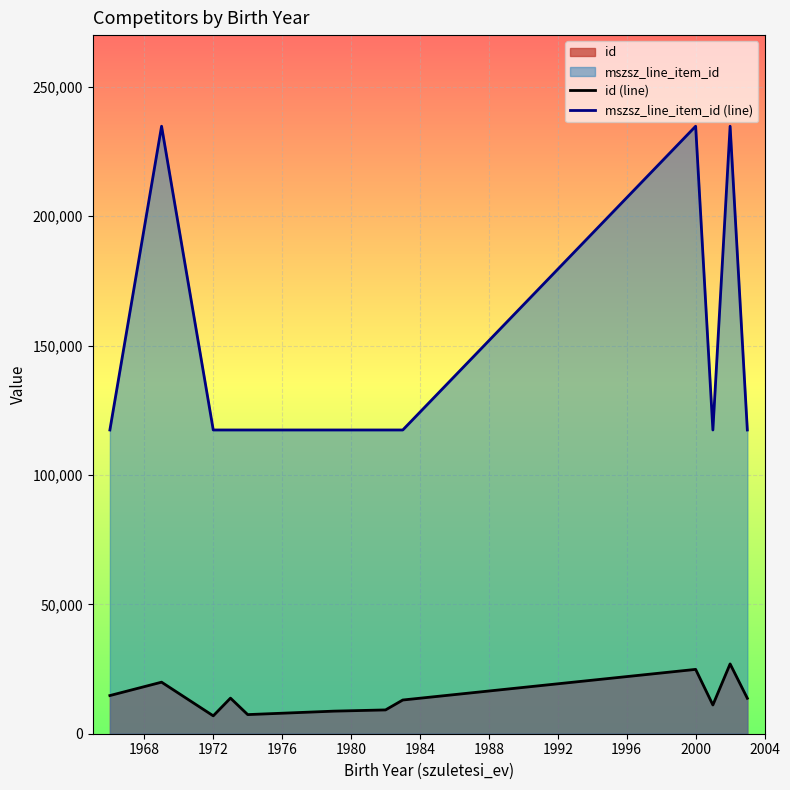

How many lines are shown in the chart?

2